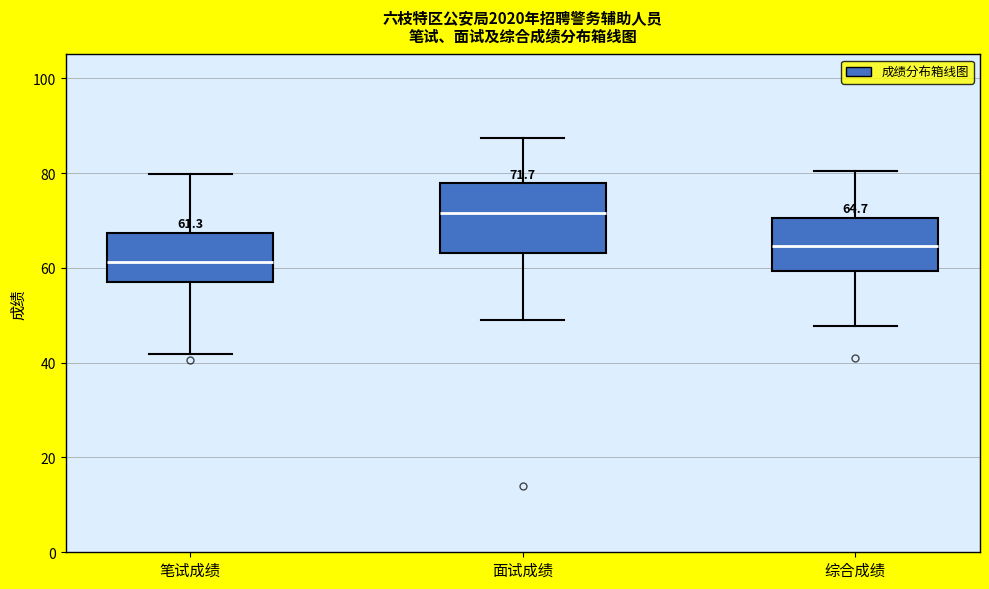

Which box's median line is the lowest?

笔试成绩